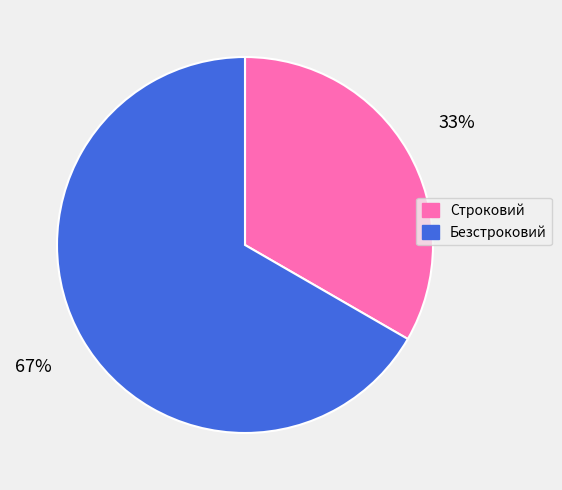

Is the sum of Строковий and Безстроковий greater than half?

Yes